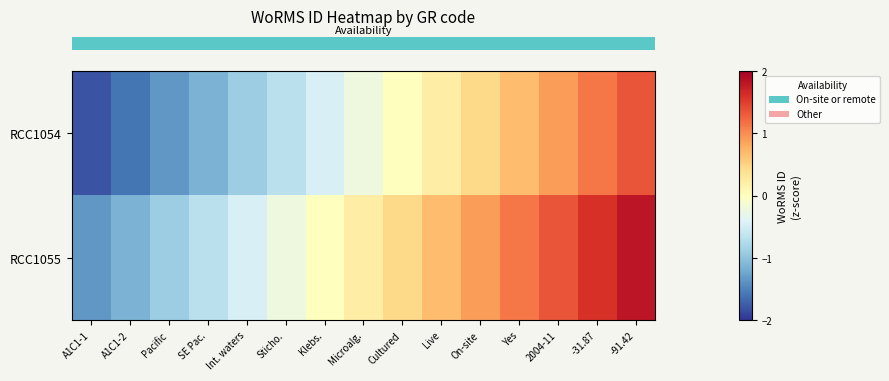

Which label corresponds to the smallest value in the chart?

A1C1-1